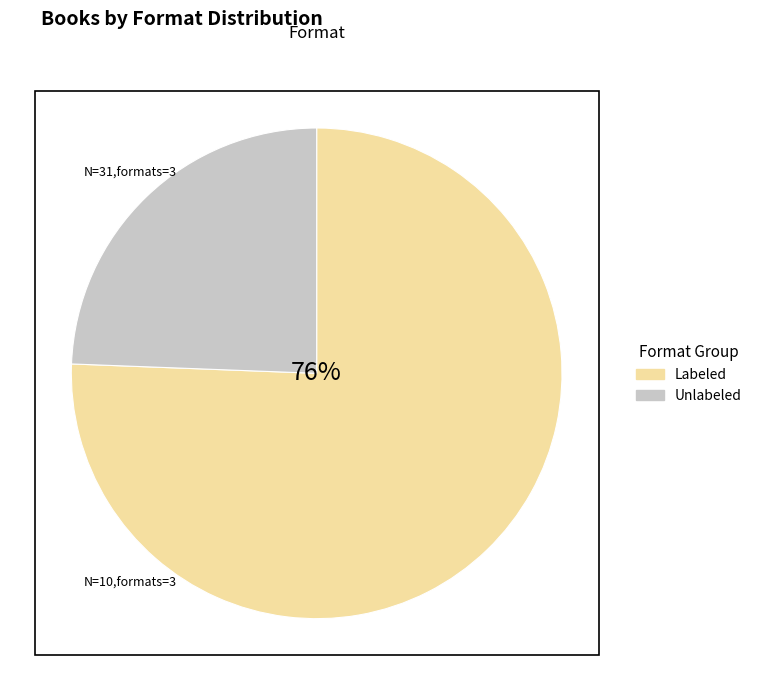

Does any single category account for the majority?

Yes